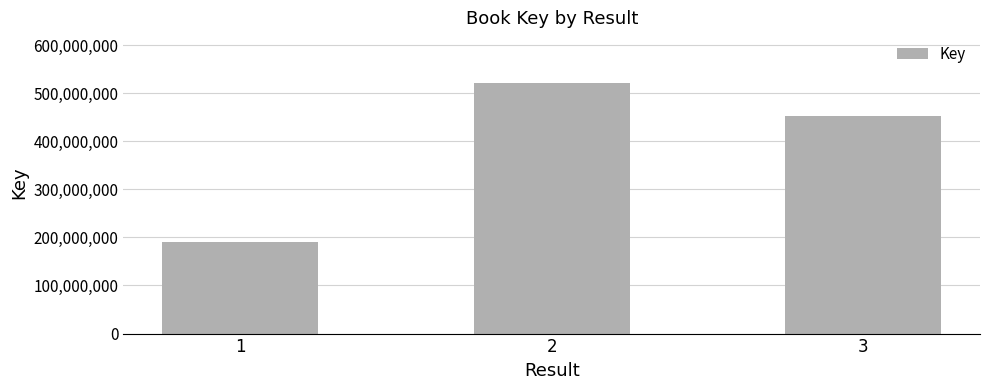

List the labels in order of value, largest first.

2, 3, 1